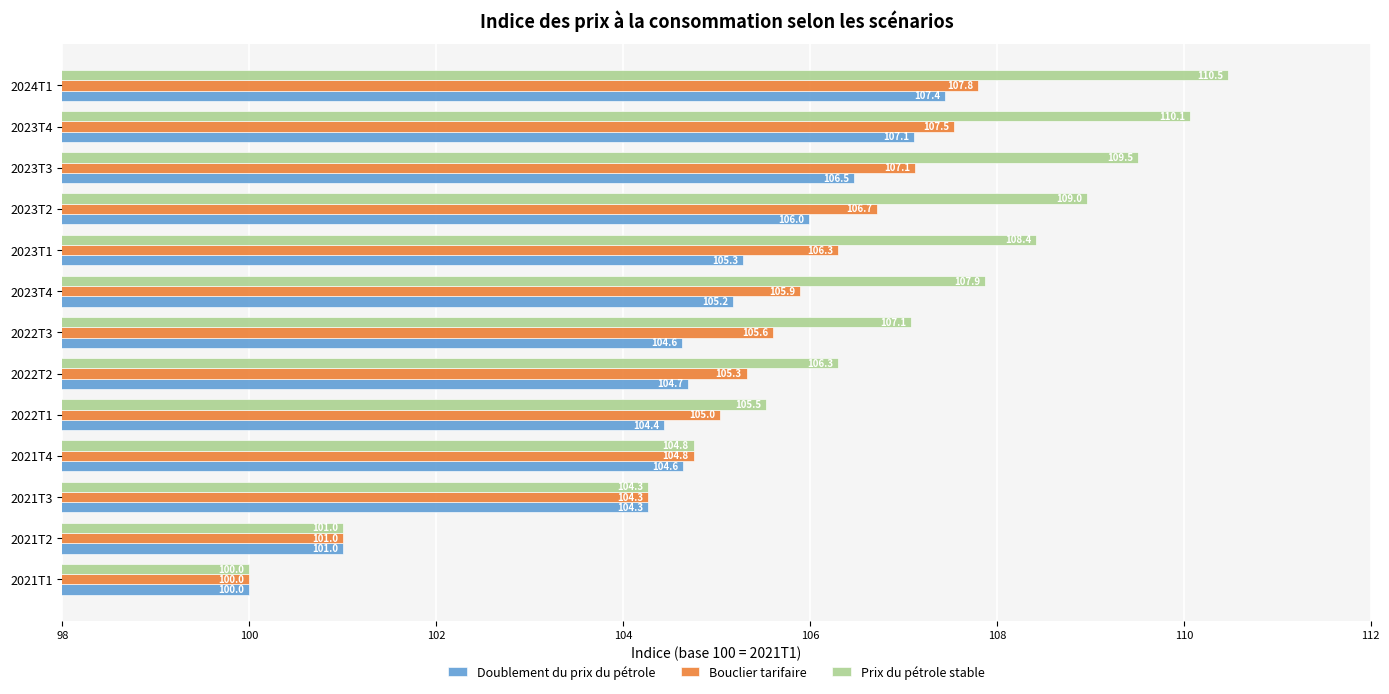

How many values in the Prix du pétrole stable series are below 107?

6